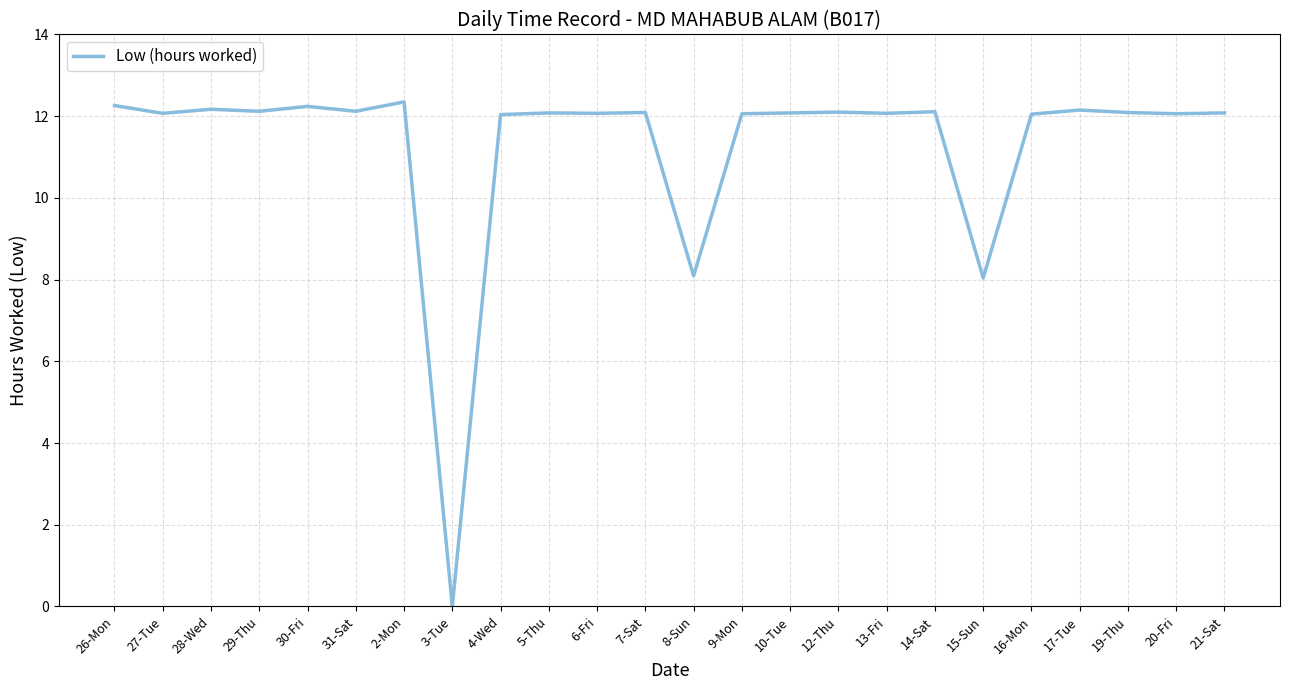

What is the ratio of the value at 19-Thu to the value at 12-Thu?

1.0